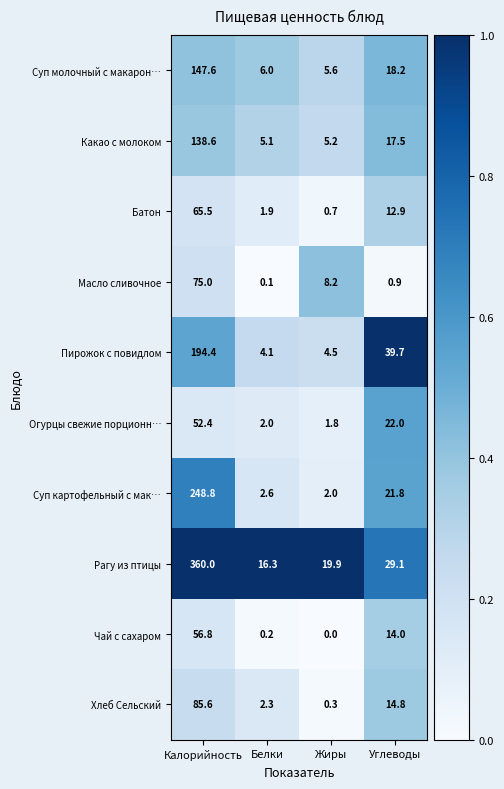

What is the total value across all series at Калорийность?

1424.7